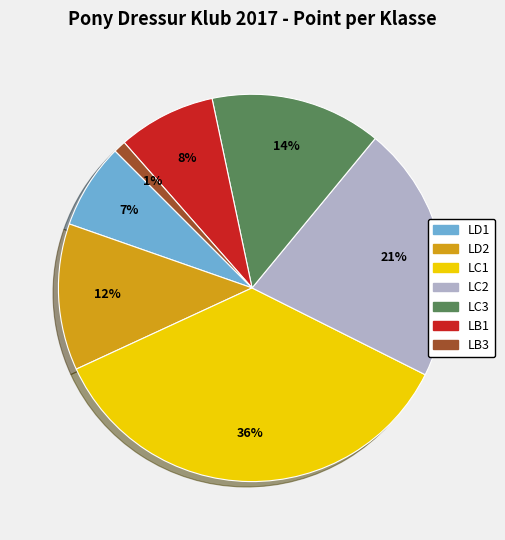

To the nearest percent, what is the difference between the largest and smallest slice percentages?

35%